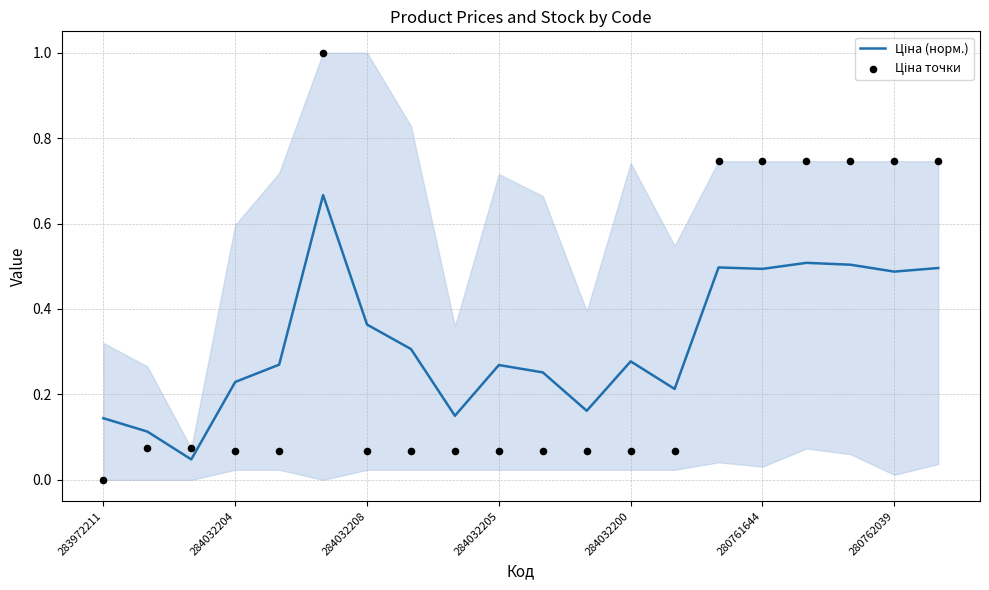

Is the value of Ціна (норм.) at 11 greater than the value of Ціна точки at 10?

Yes